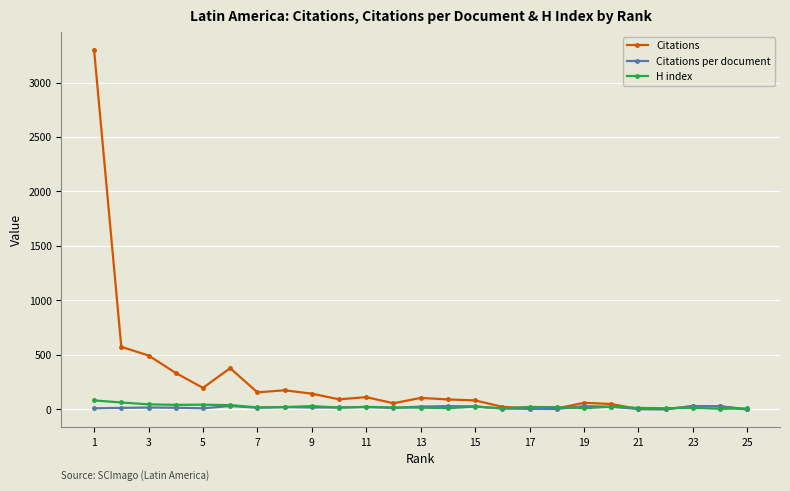

What is the difference between the maximum and second lowest values in the Citations per document series?

29.6